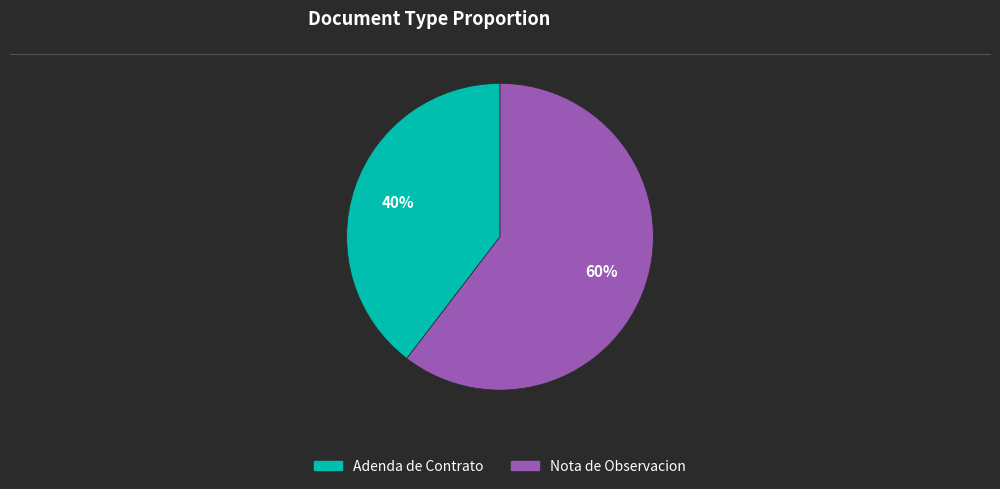

Is it true that Nota de Observacion is 52% of the pie?

False